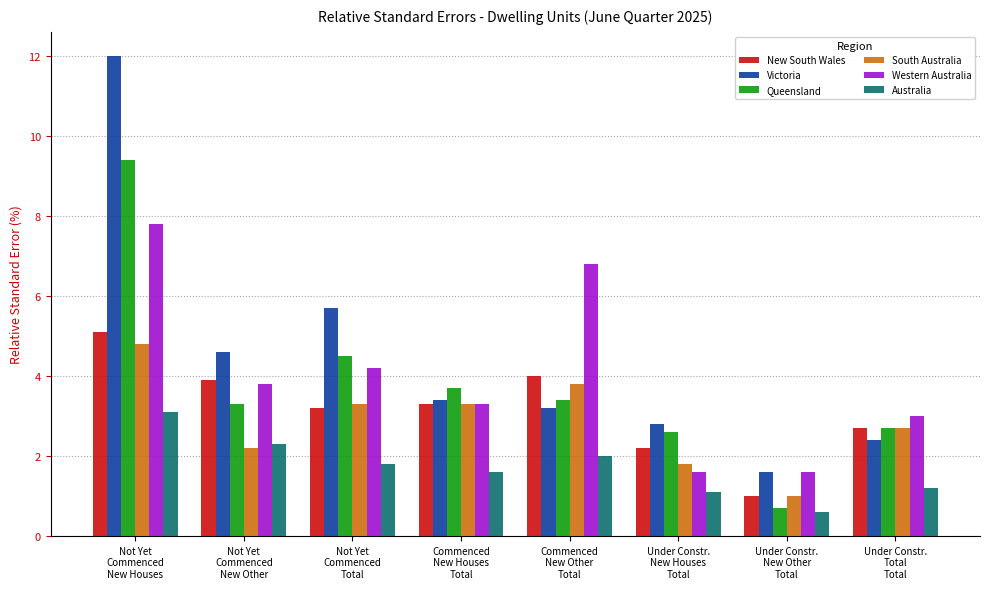

Reading left to right, extract all data points from this chart.

New South Wales: Not Yet
Commenced
New Houses=5.1	Not Yet
Commenced
New Other=3.9	Not Yet
Commenced
Total=3.2	Commenced
New Houses
Total=3.3	Commenced
New Other
Total=4.0	Under Constr.
New Houses
Total=2.2	Under Constr.
New Other
Total=1.0	Under Constr.
Total
Total=2.7
Victoria: Not Yet
Commenced
New Houses=12.0	Not Yet
Commenced
New Other=4.6	Not Yet
Commenced
Total=5.7	Commenced
New Houses
Total=3.4	Commenced
New Other
Total=3.2	Under Constr.
New Houses
Total=2.8	Under Constr.
New Other
Total=1.6	Under Constr.
Total
Total=2.4
Queensland: Not Yet
Commenced
New Houses=9.4	Not Yet
Commenced
New Other=3.3	Not Yet
Commenced
Total=4.5	Commenced
New Houses
Total=3.7	Commenced
New Other
Total=3.4	Under Constr.
New Houses
Total=2.6	Under Constr.
New Other
Total=0.7	Under Constr.
Total
Total=2.7
South Australia: Not Yet
Commenced
New Houses=4.8	Not Yet
Commenced
New Other=2.2	Not Yet
Commenced
Total=3.3	Commenced
New Houses
Total=3.3	Commenced
New Other
Total=3.8	Under Constr.
New Houses
Total=1.8	Under Constr.
New Other
Total=1.0	Under Constr.
Total
Total=2.7
Western Australia: Not Yet
Commenced
New Houses=7.8	Not Yet
Commenced
New Other=3.8	Not Yet
Commenced
Total=4.2	Commenced
New Houses
Total=3.3	Commenced
New Other
Total=6.8	Under Constr.
New Houses
Total=1.6	Under Constr.
New Other
Total=1.6	Under Constr.
Total
Total=3.0
Australia: Not Yet
Commenced
New Houses=3.1	Not Yet
Commenced
New Other=2.3	Not Yet
Commenced
Total=1.8	Commenced
New Houses
Total=1.6	Commenced
New Other
Total=2.0	Under Constr.
New Houses
Total=1.1	Under Constr.
New Other
Total=0.6	Under Constr.
Total
Total=1.2